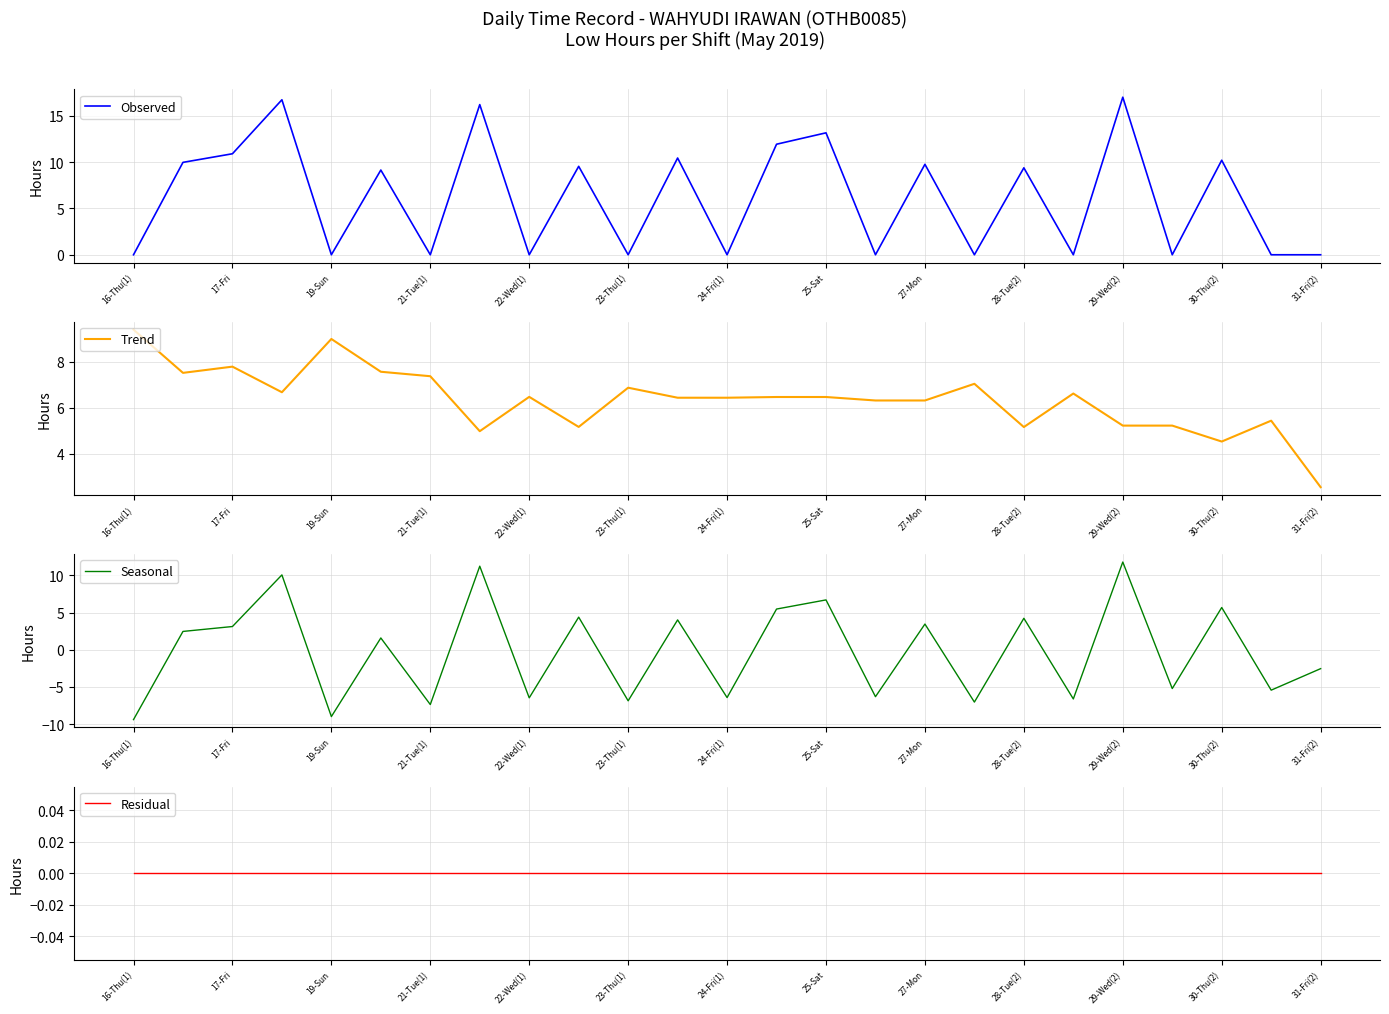

What is the maximum value for Observed?

17.0